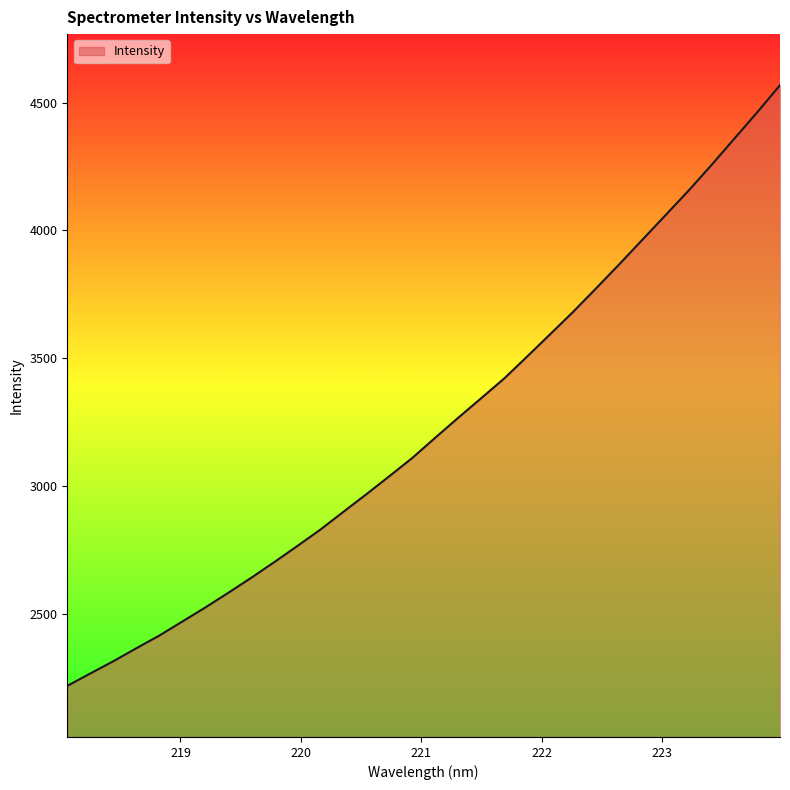

What is the smallest value displayed?

2217.6